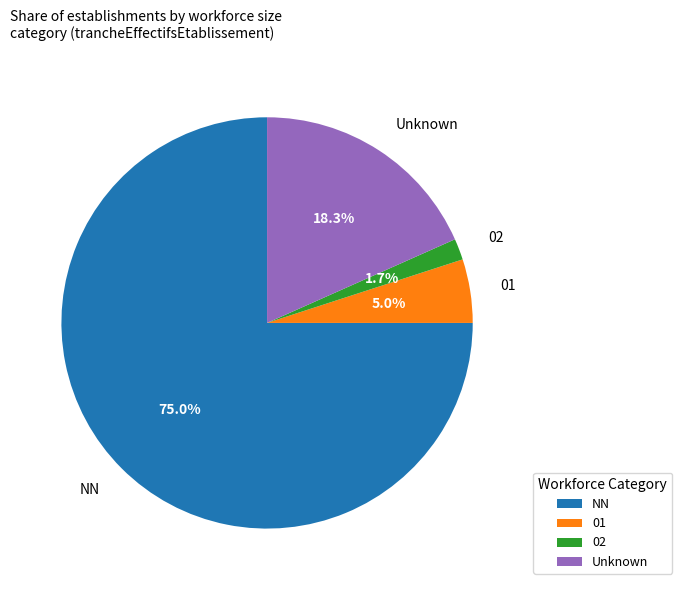

What is the majority slice?

NN